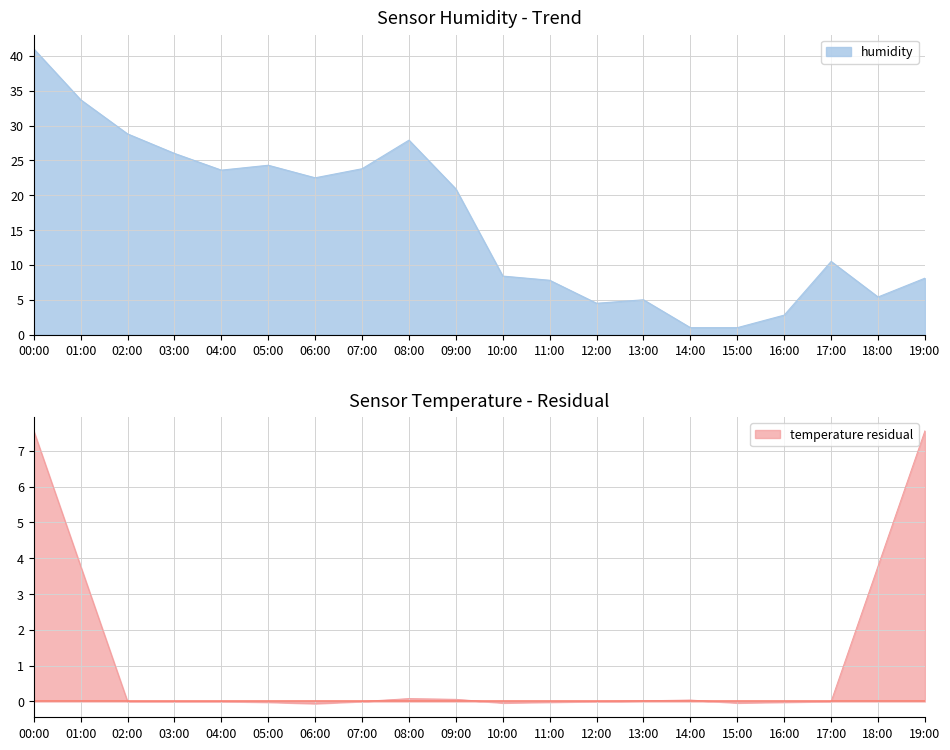

What is the average value?

16.4